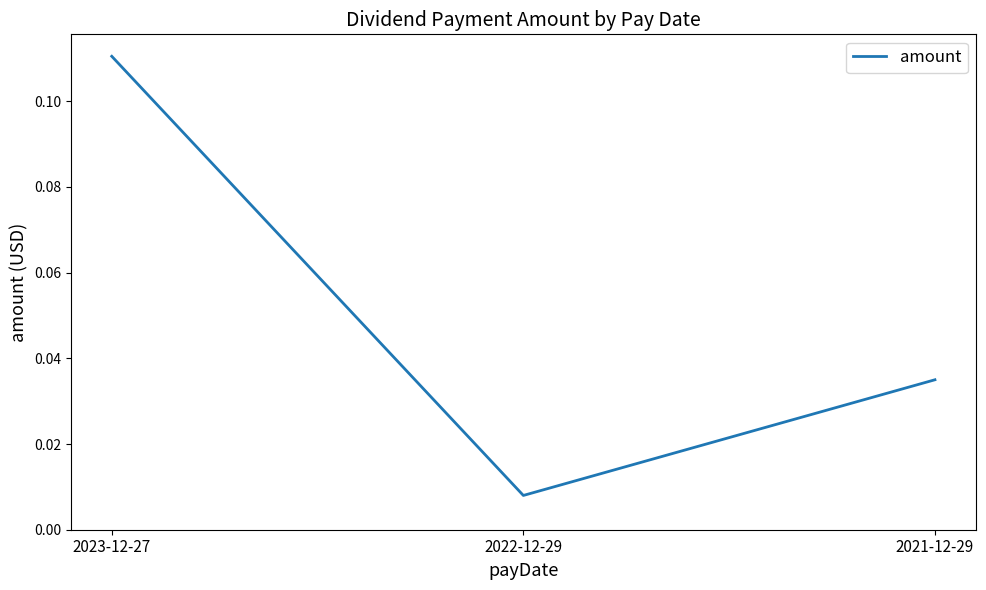

Count the number of data series in this chart.

1